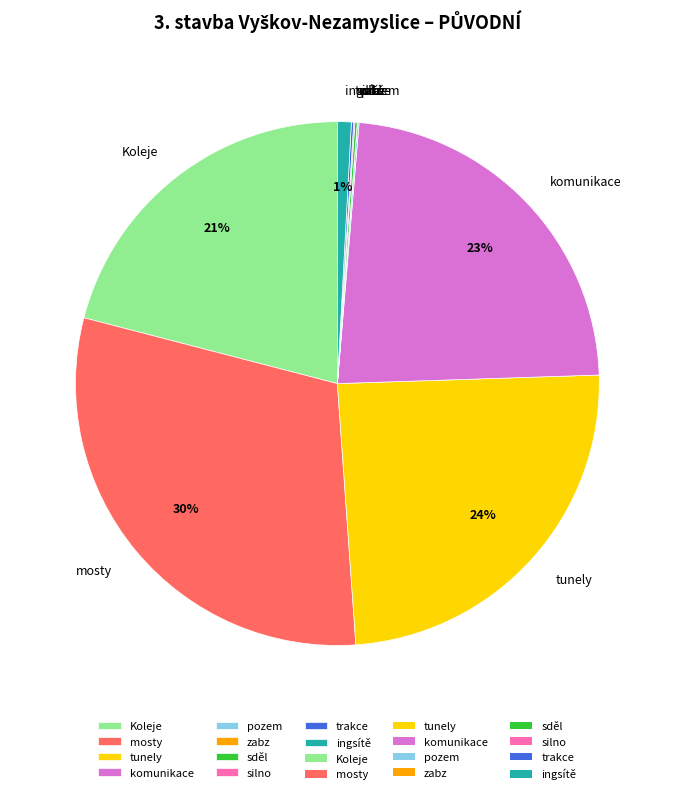

Do ingsítě and tunely together represent more than half of the pie?

No